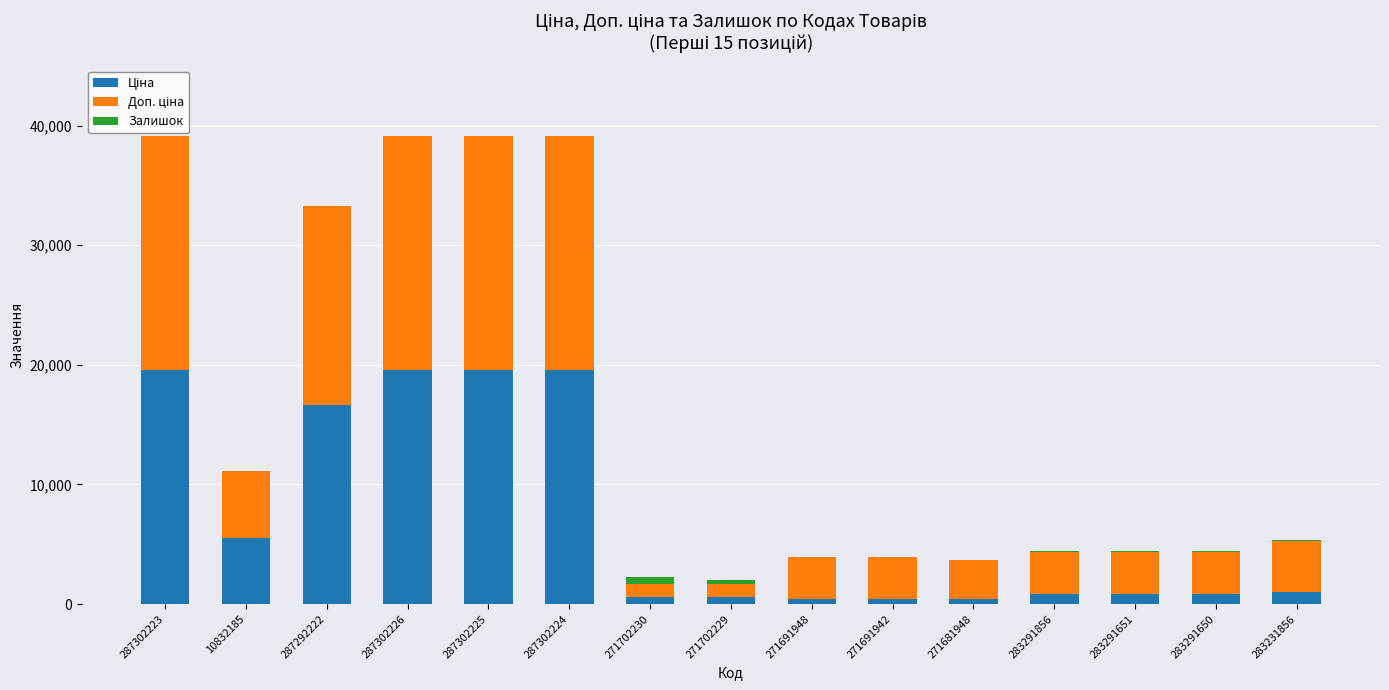

Where does the Ціна series first go above 877?

287302223